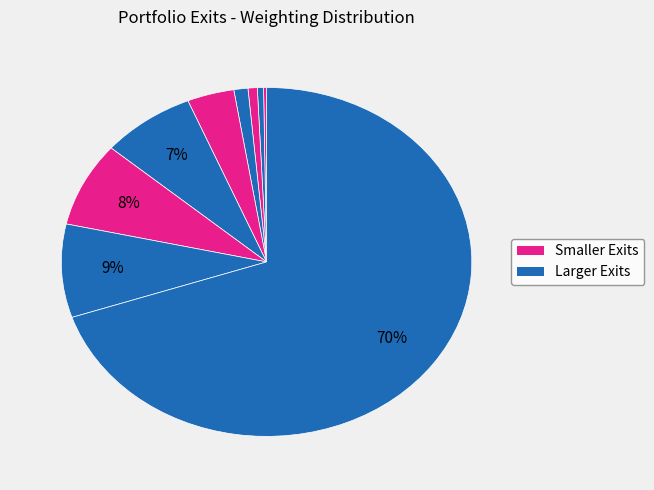

To the nearest percent, what is the difference between the largest and smallest slice percentages?

70%